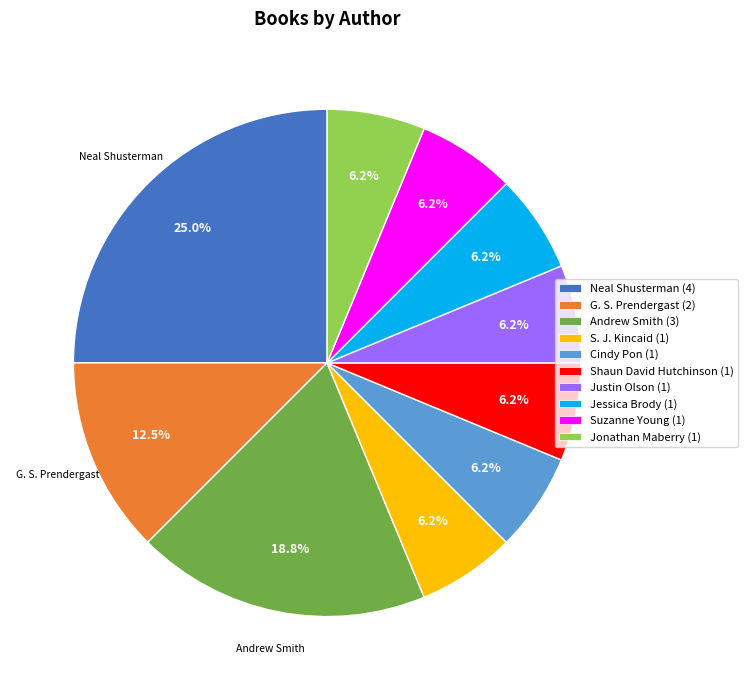

To the nearest percent, what portion does Cindy Pon represent?

6%